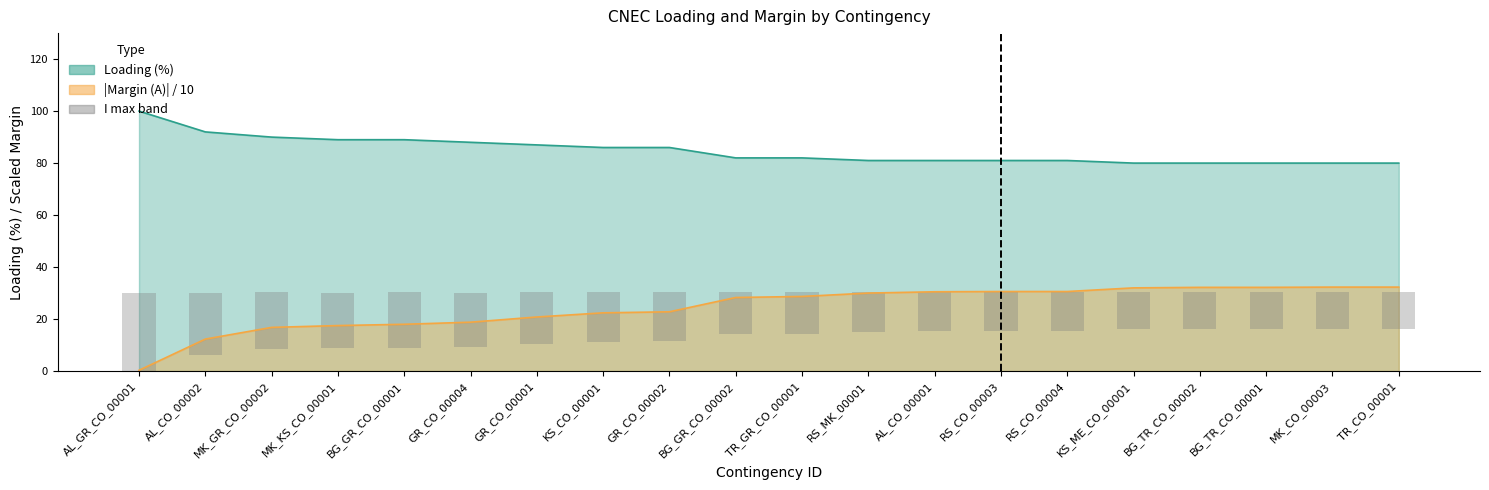

Which label corresponds to the largest value in the chart?

AL_GR_CO_00001